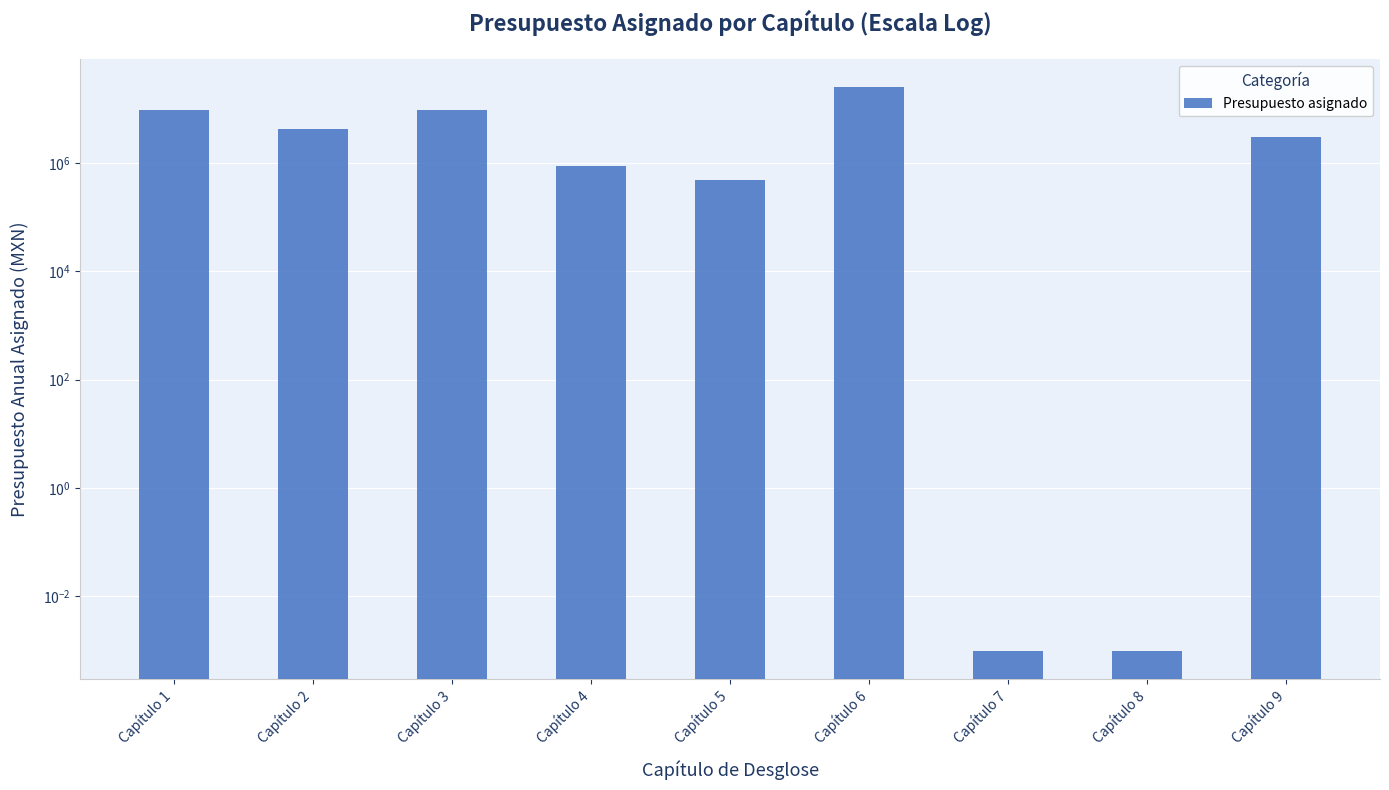

What is the average value?

5790566.2